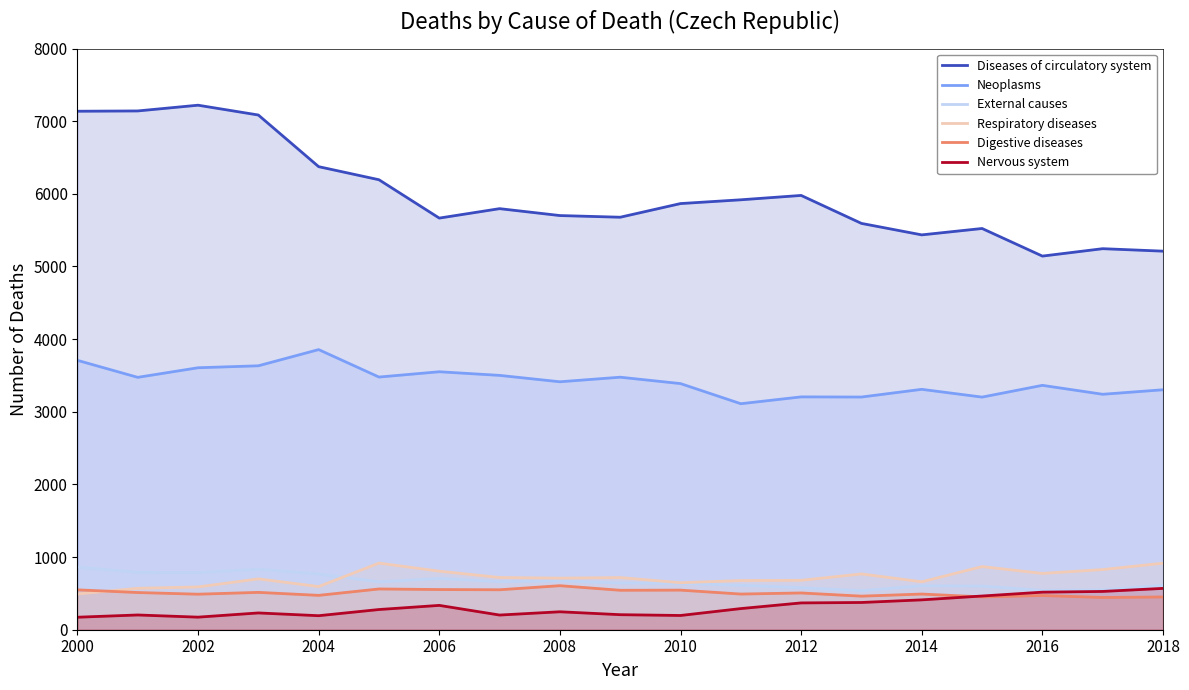

Does the chart display data point markers on the line(s)?

No